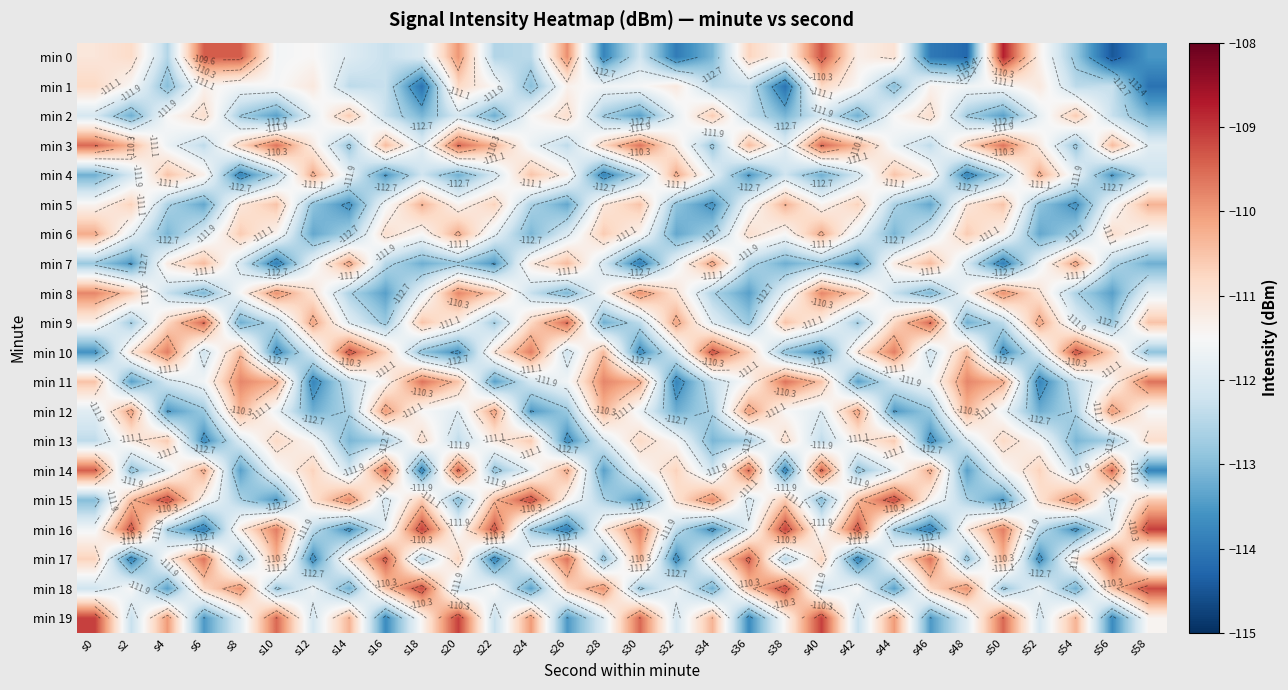

Which label corresponds to the largest value in the chart?

s50